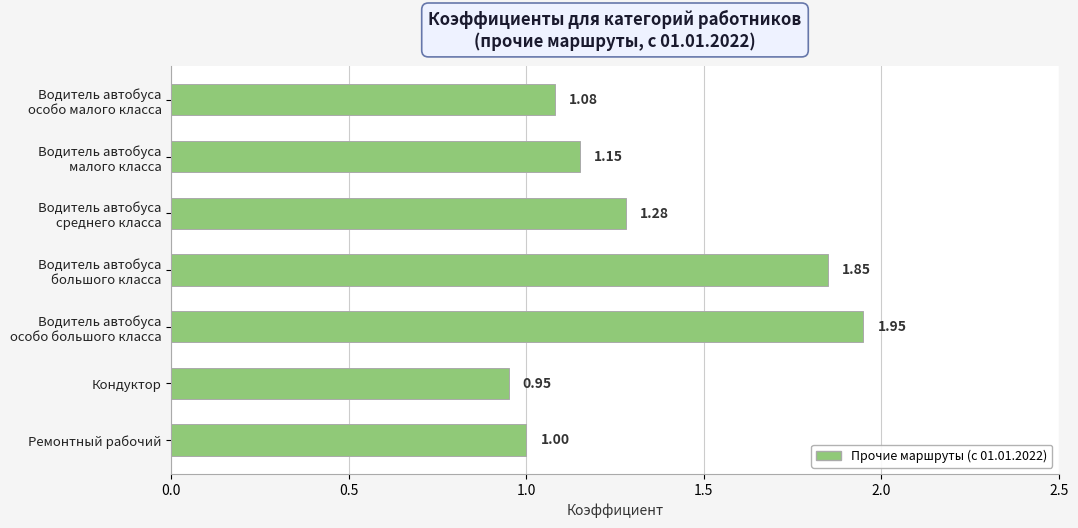

At which label is the value closest to 1?

Ремонтный рабочий